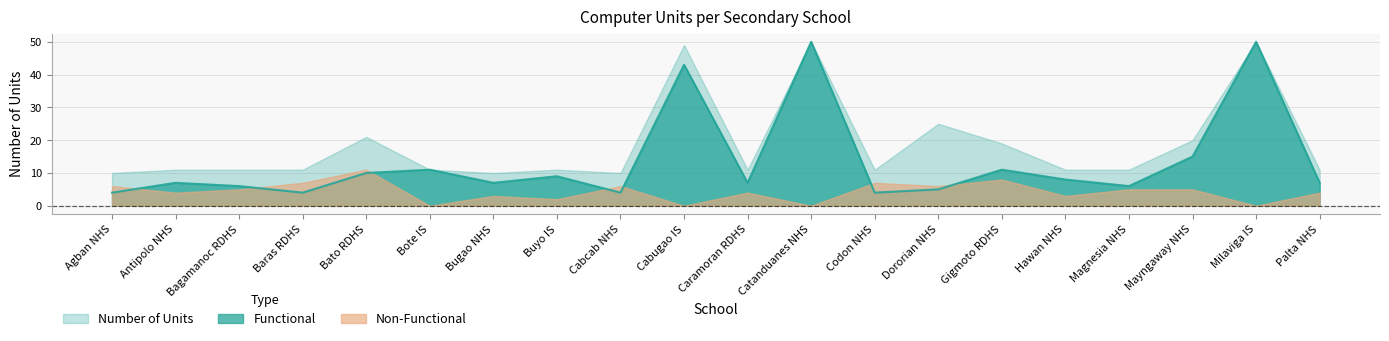

Which series changed the most between Codon NHS and Magnesia NHS?

Functional